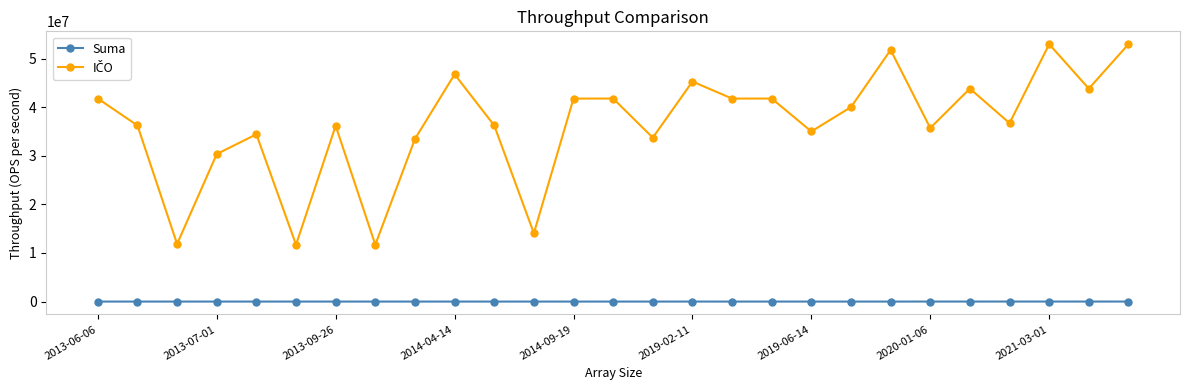

True or false: Suma has more than 0 points higher than both neighbors.

True